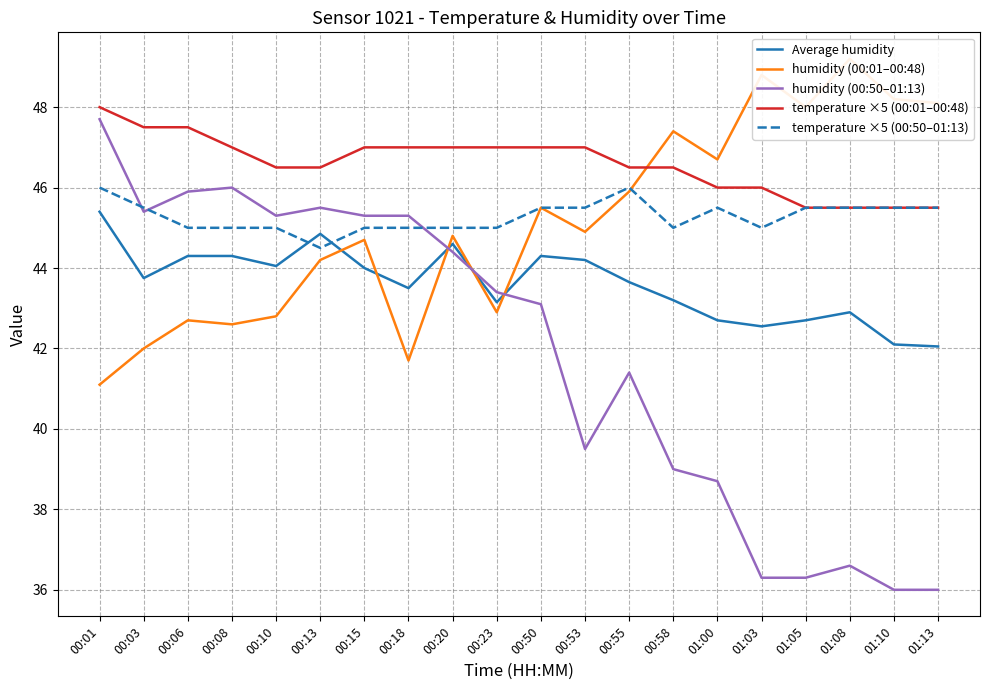

What are all the series names shown in the legend?

Average humidity, humidity (00:01–00:48), humidity (00:50–01:13), temperature ×5 (00:01–00:48), temperature ×5 (00:50–01:13)